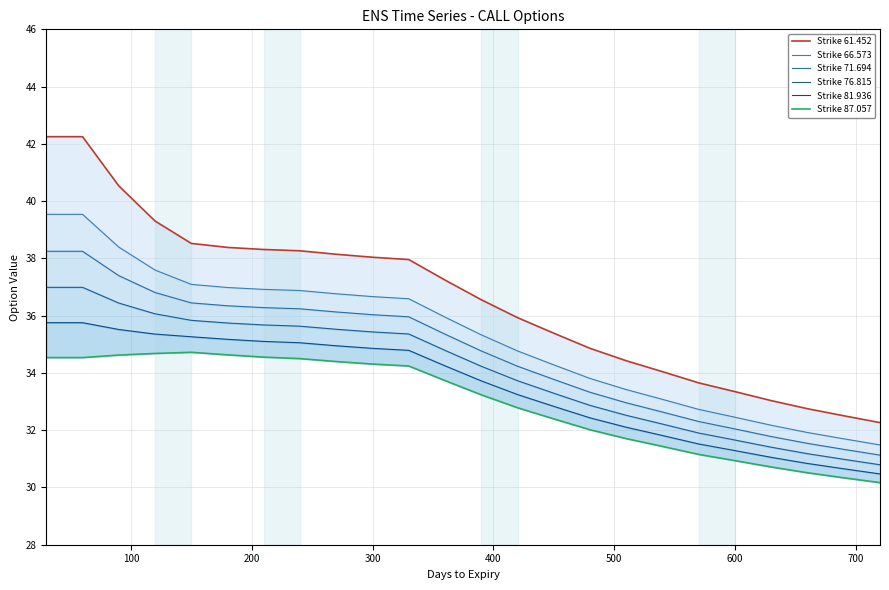

Which series has the largest total across all categories?

Strike 61.452